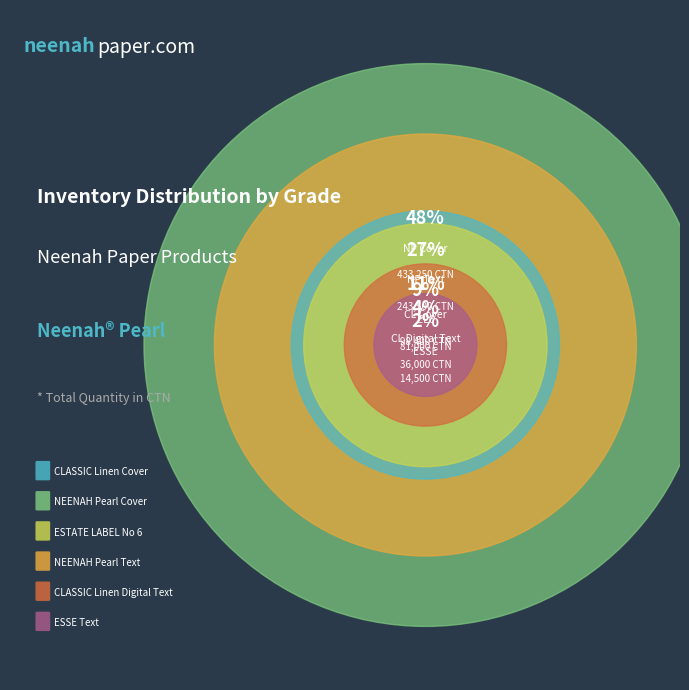

Does ESTATE LABEL No 6 account for over 50% of the chart?

No